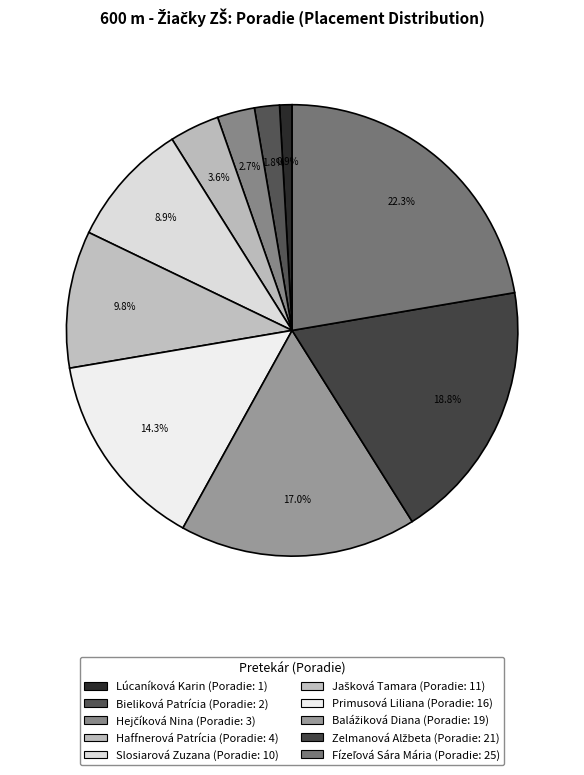

How many segments does this pie chart have?

10